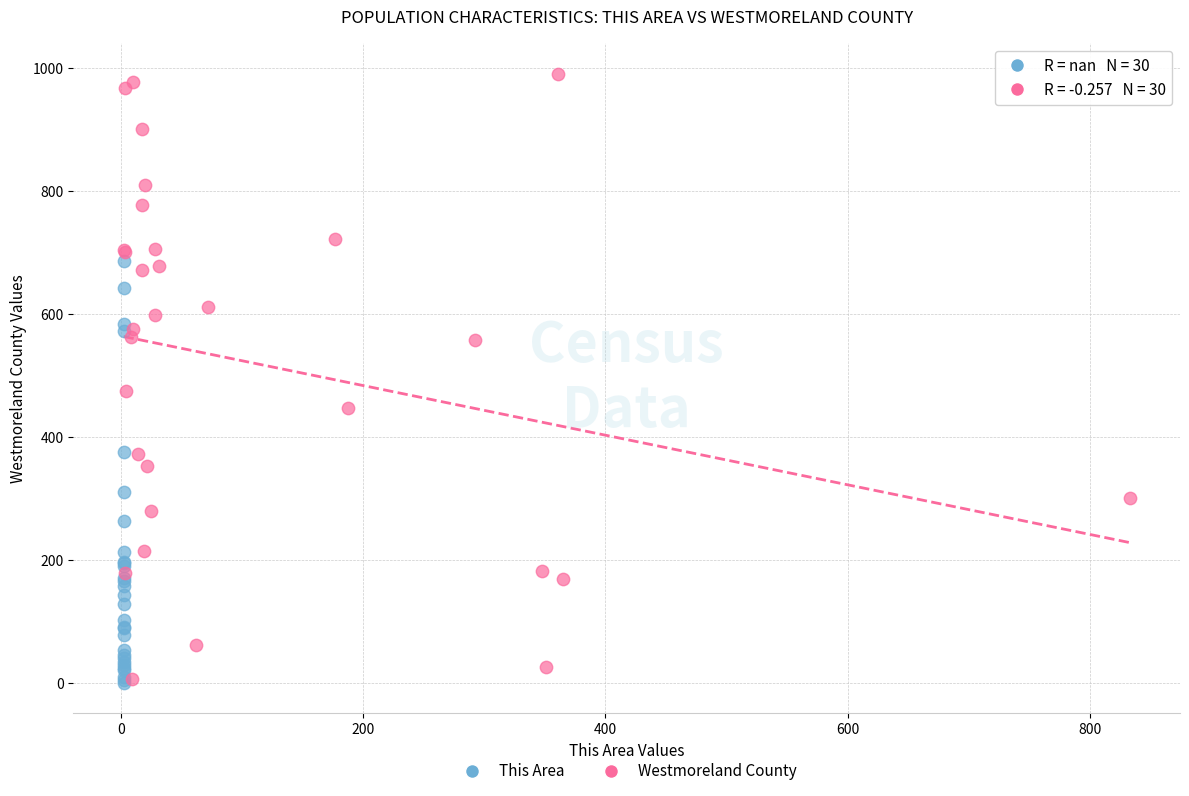

What are all the series names shown in the legend?

This Area, Westmoreland County